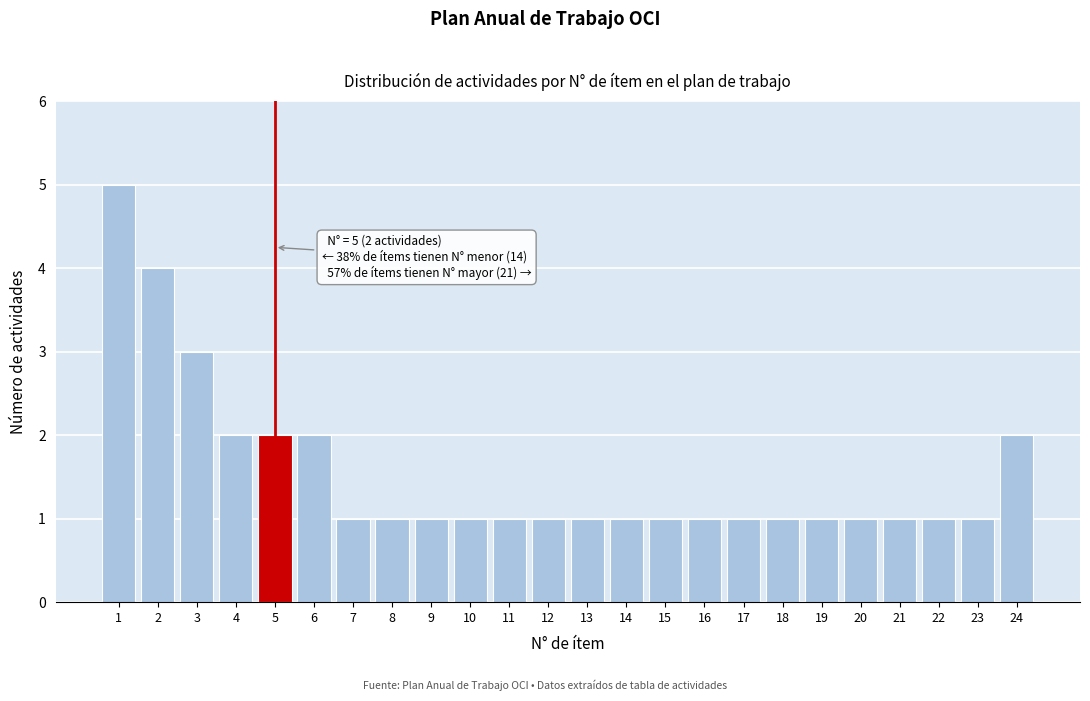

Reading left to right, what are all the values shown in this chart?

1=5	2=4	3=3	4=2	5=2	6=2	7=1	8=1	9=1	10=1	11=1	12=1	13=1	14=1	15=1	16=1	17=1	18=1	19=1	20=1	21=1	22=1	23=1	24=2